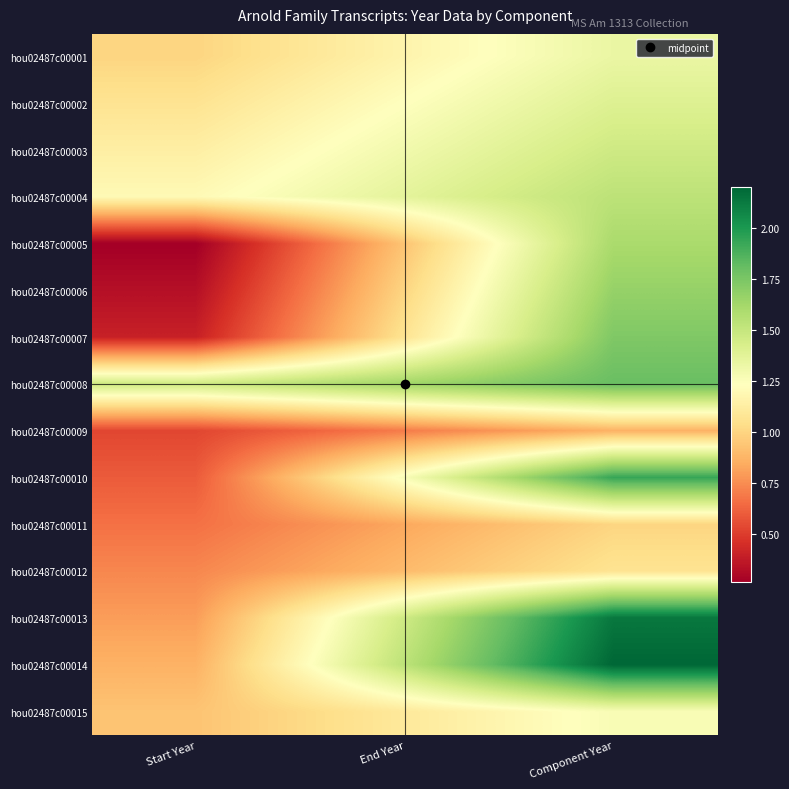

List the series in order of their peak value, lowest first.

hou02487c00009, hou02487c00011, hou02487c00012, hou02487c00015, hou02487c00001, hou02487c00002, hou02487c00003, hou02487c00004, hou02487c00005, hou02487c00006, hou02487c00007, hou02487c00008, hou02487c00010, hou02487c00013, hou02487c00014